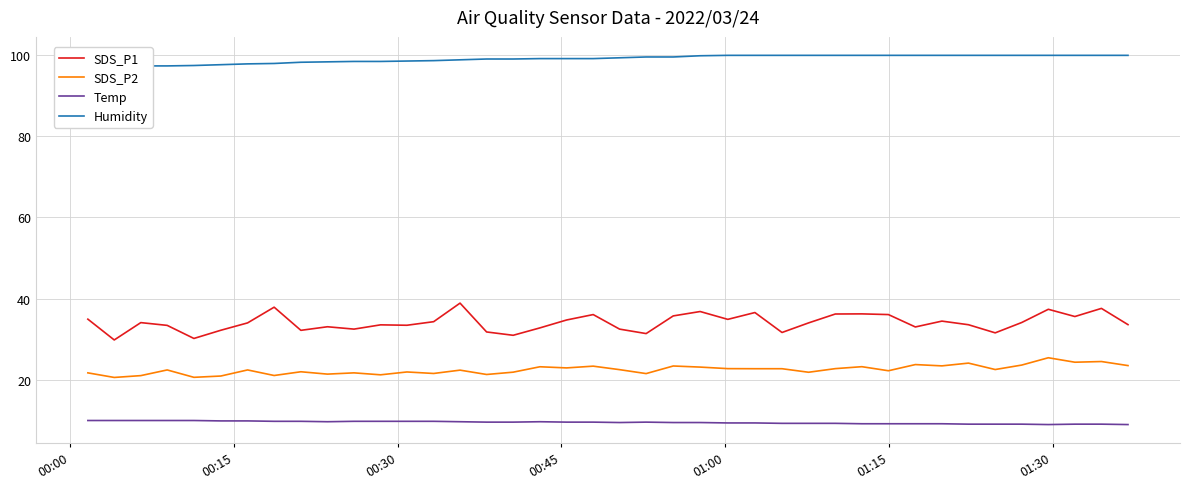

True or false: Temp and Humidity intersect in this chart.

False